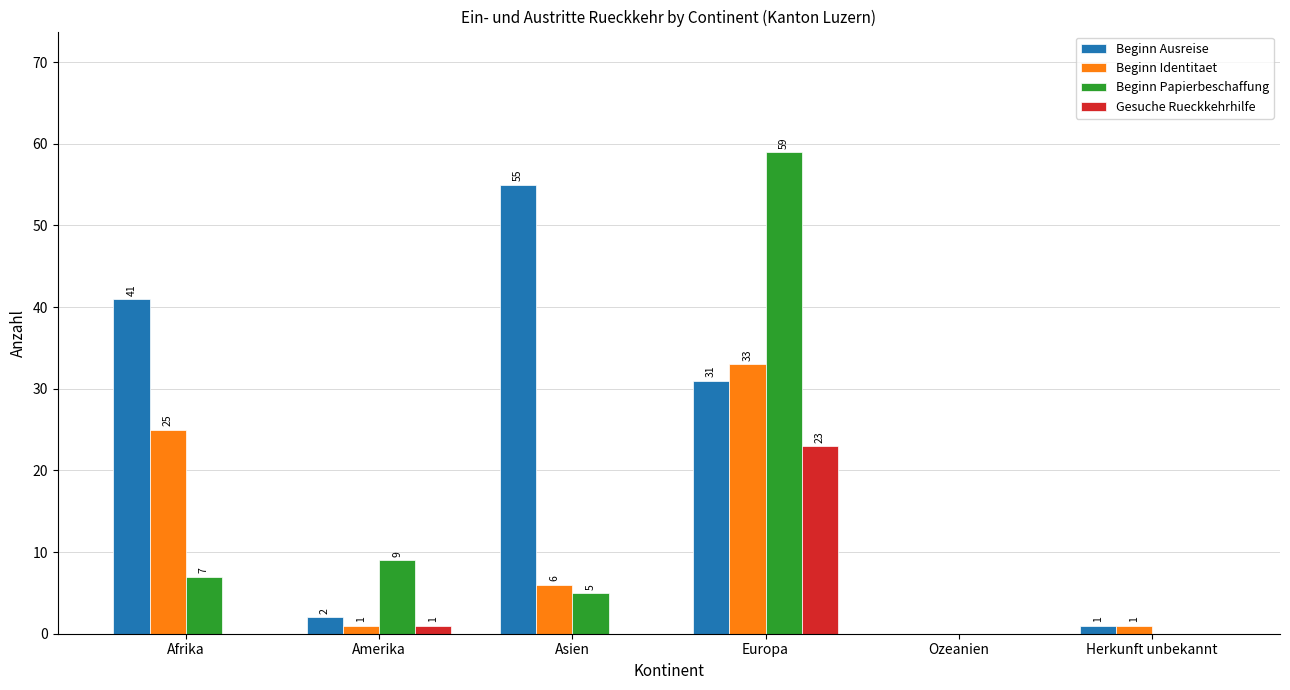

How many values in Beginn Ausreise are above zero?

5